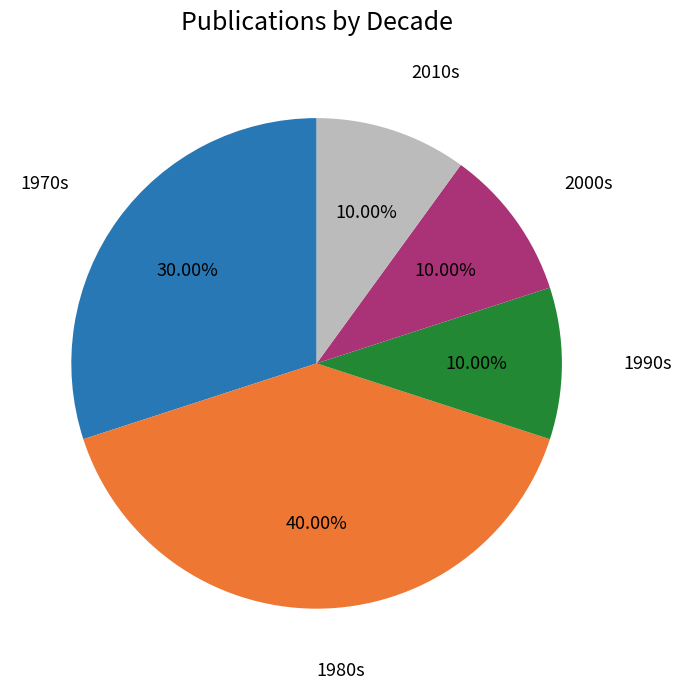

Is there any slice that represents more than half of the pie?

No